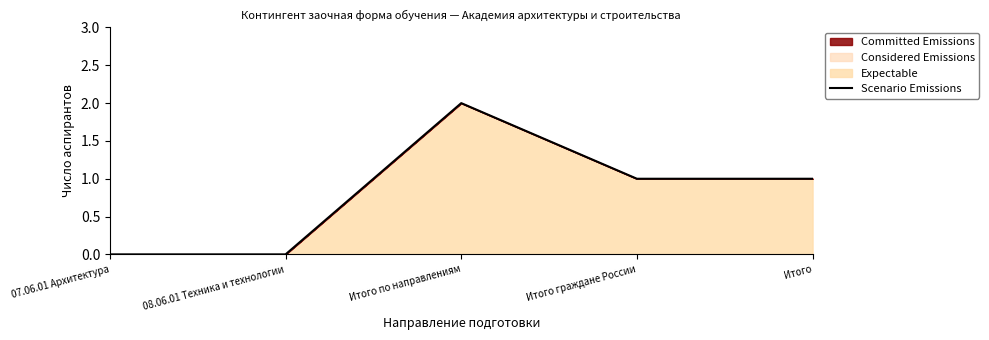

How many values are above zero?

3